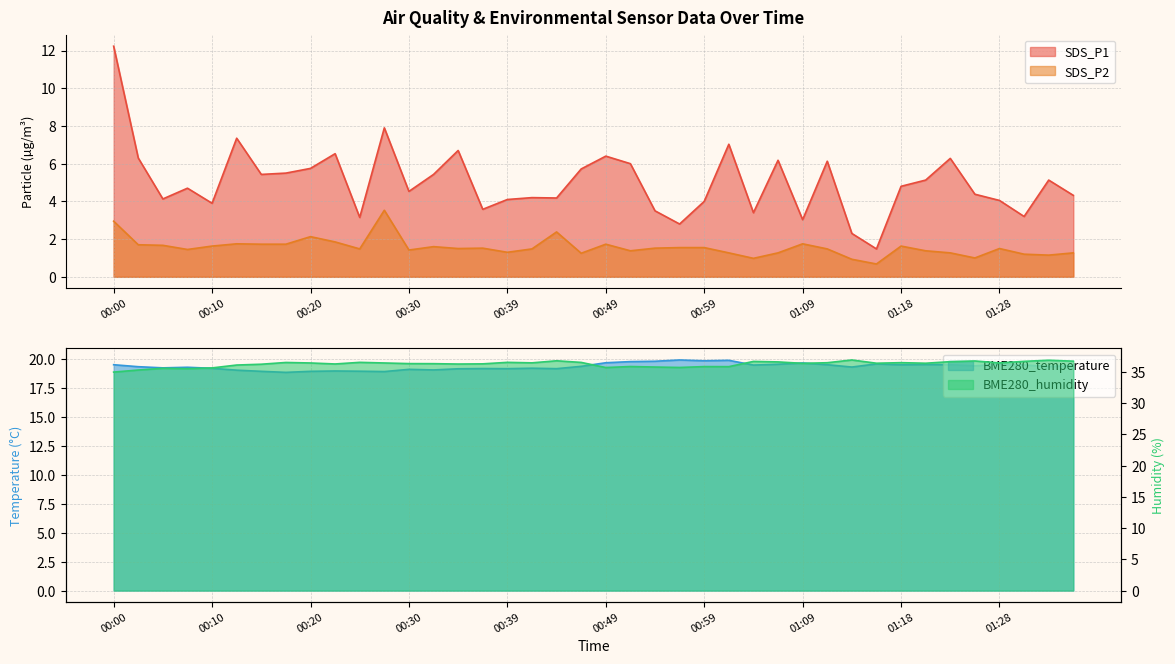

Is it true that BME280_temperature equals 19.7 at 00:49?

True